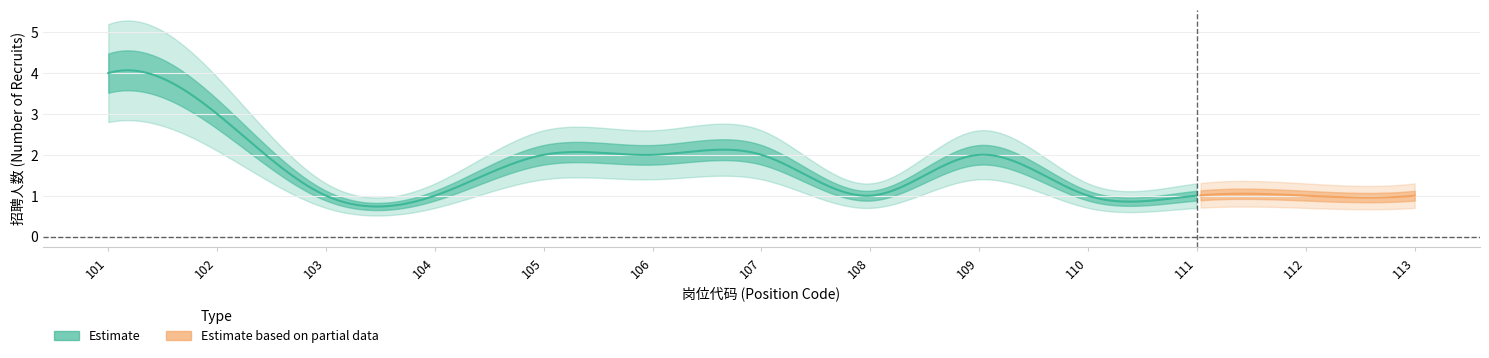

What is the approximate value at 102?

3